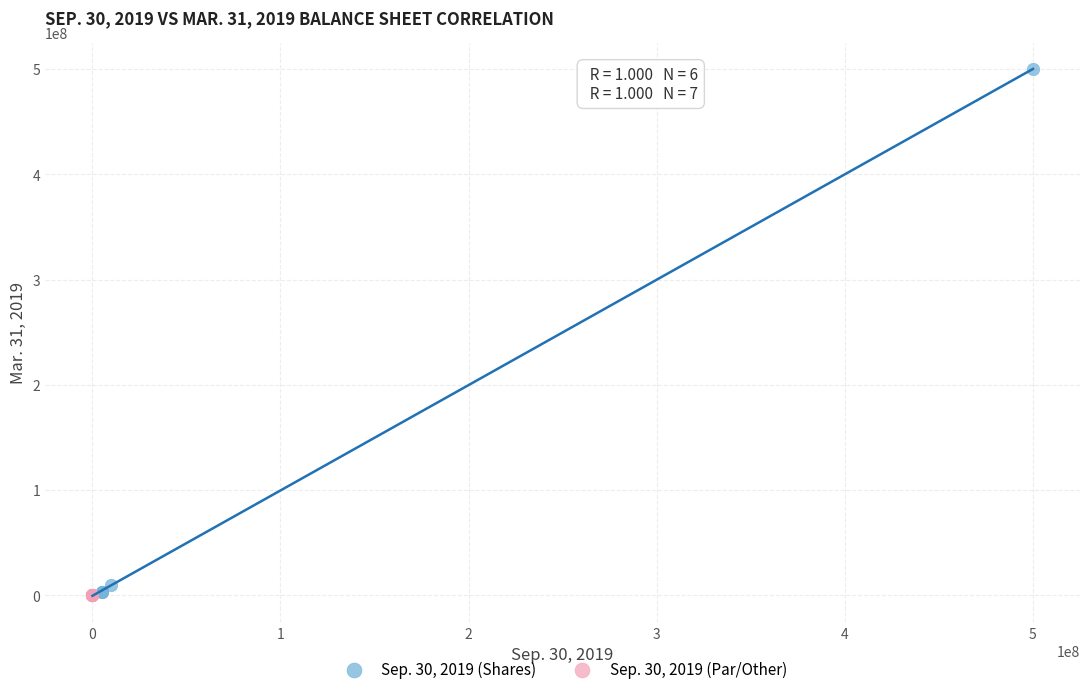

Which series contains the highest Y value?

Sep. 30, 2019 (Shares)